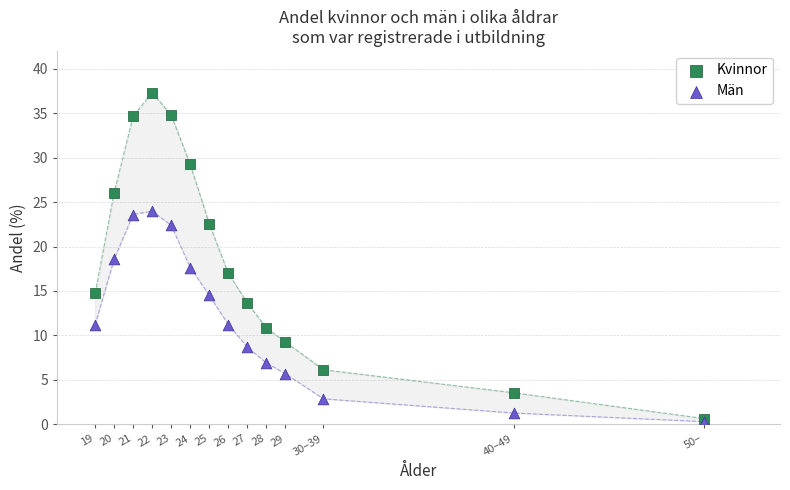

Which series reaches the minimum Y coordinate?

Män